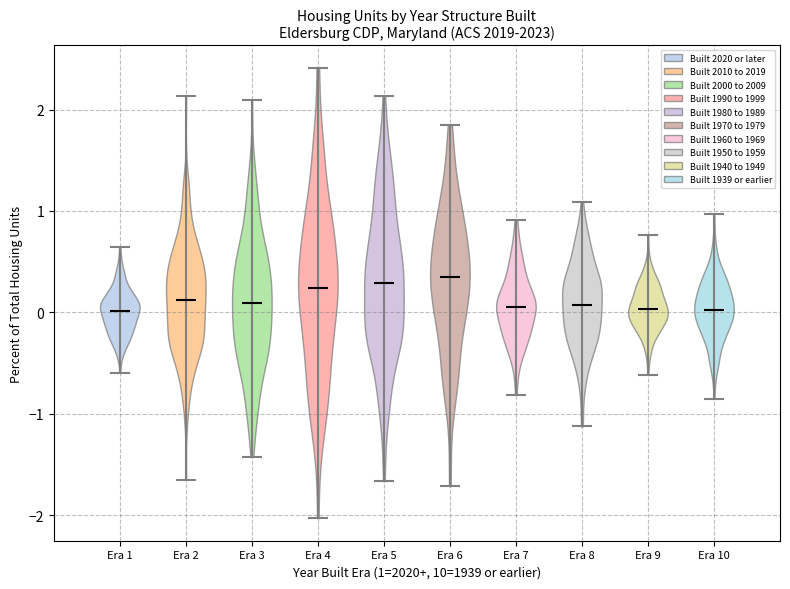

Reading left to right, read every violin against the y-axis: where its median line is, and the lowest and highest points it reaches. The values are not printed on the chart, so give them approximately, as read against the axis.

Era 1: median line 0.0, lowest point -0.6, highest point 0.6
Era 2: median line 0.1, lowest point -1.6, highest point 2.1
Era 3: median line 0.1, lowest point -1.4, highest point 2.1
Era 4: median line 0.2, lowest point -2.0, highest point 2.4
Era 5: median line 0.3, lowest point -1.7, highest point 2.1
Era 6: median line 0.3, lowest point -1.7, highest point 1.8
Era 7: median line 0.1, lowest point -0.8, highest point 0.9
Era 8: median line 0.1, lowest point -1.1, highest point 1.1
Era 9: median line 0.0, lowest point -0.6, highest point 0.8
Era 10: median line 0.0, lowest point -0.9, highest point 1.0